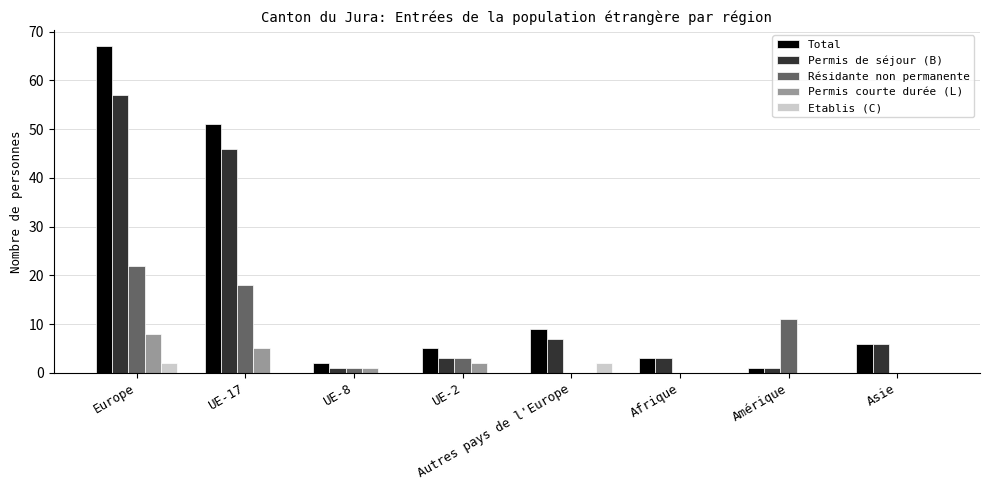

At which category is the sum across all series the highest?

Europe